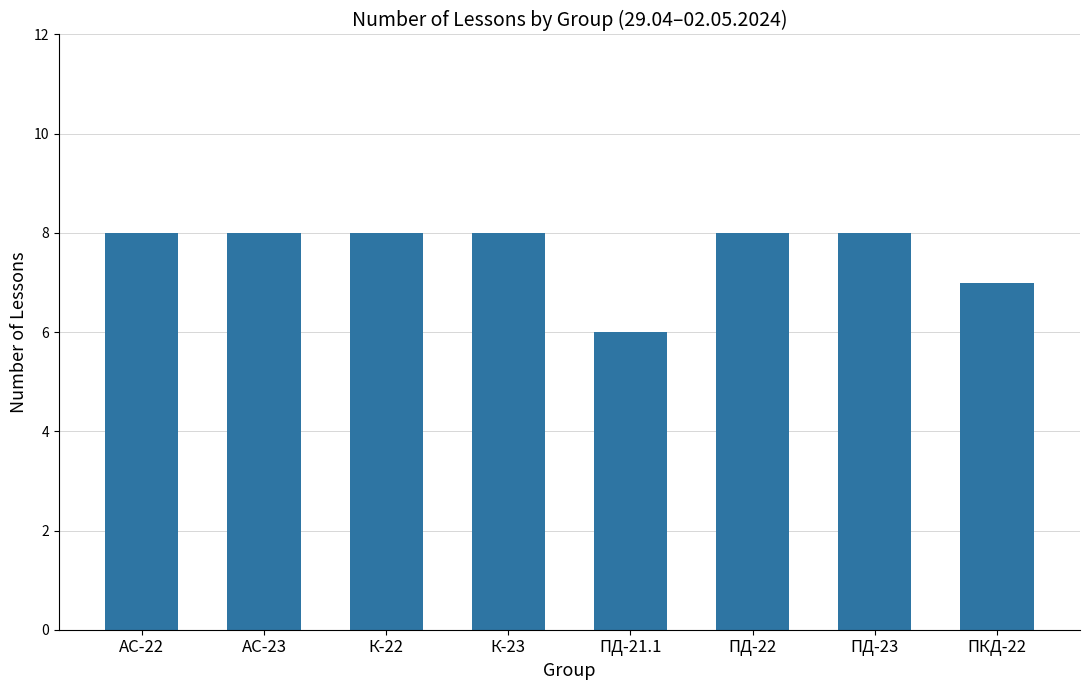

Between ПКД-22 and ПД-21.1, which is larger?

ПКД-22